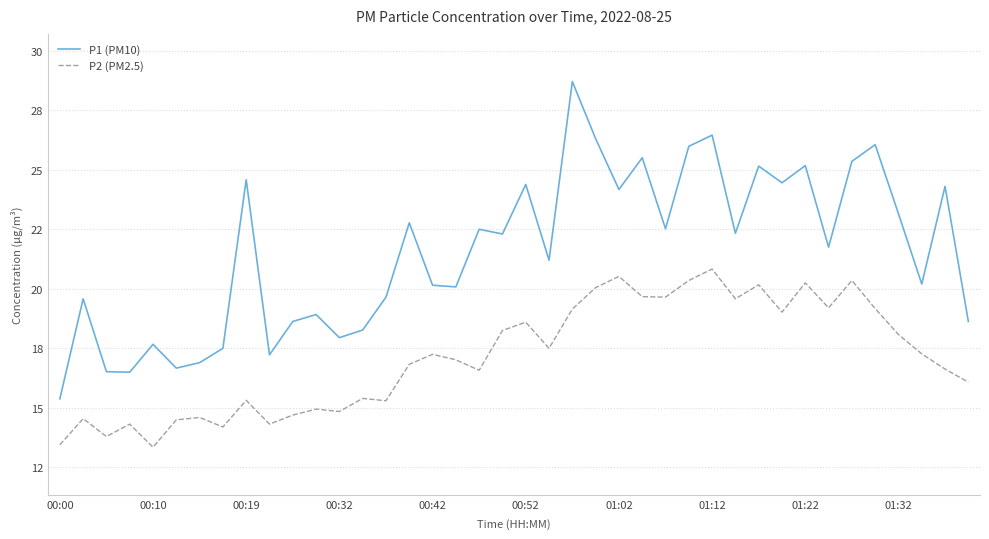

What are all the series names shown in the legend?

P1 (PM10), P2 (PM2.5)